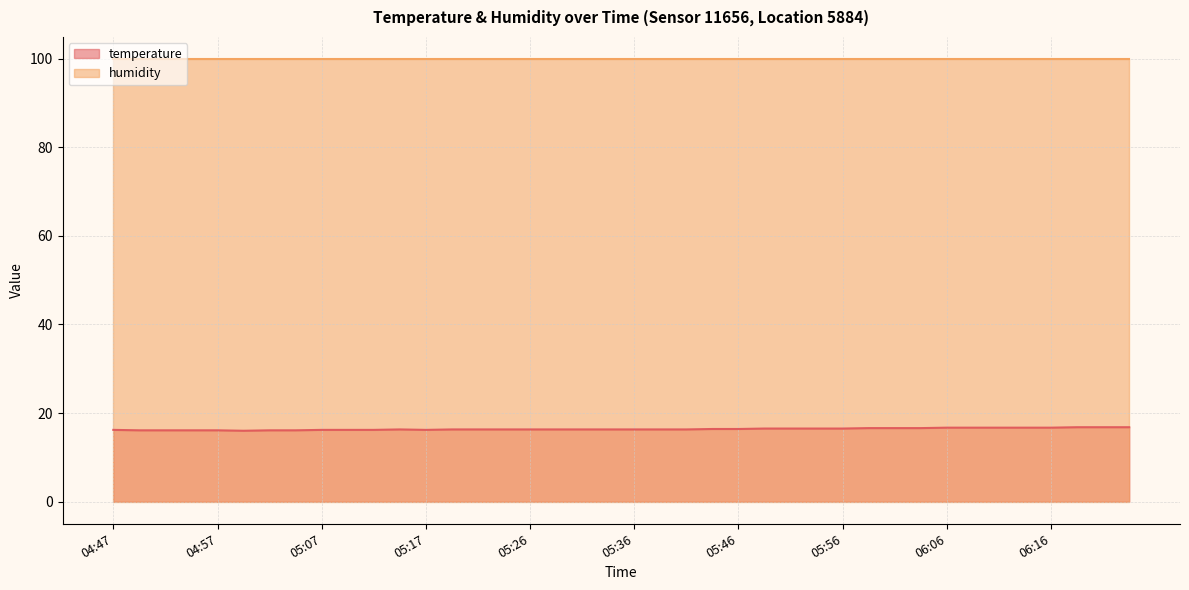

At which category does the chart reach its minimum across all series?

04:59